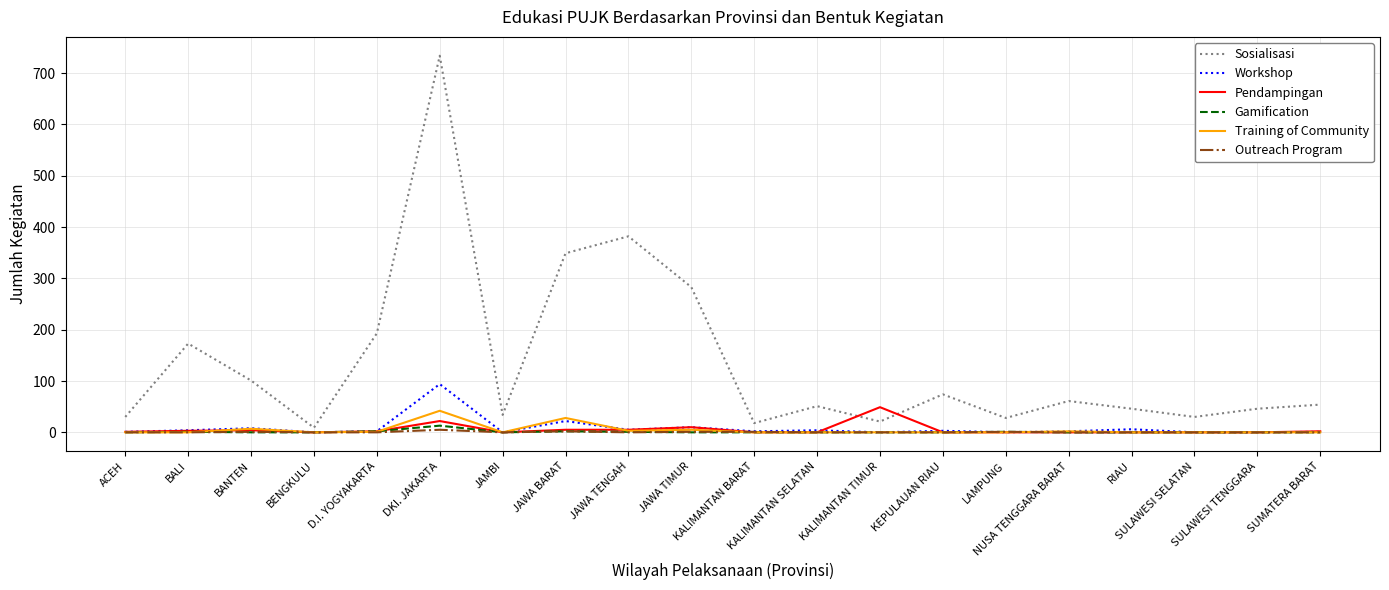

What is the highest value of the Sosialisasi series?

734